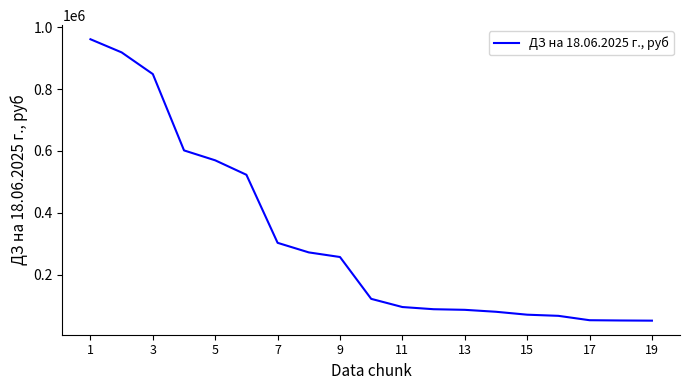

Does the chart display data point markers on the line(s)?

No